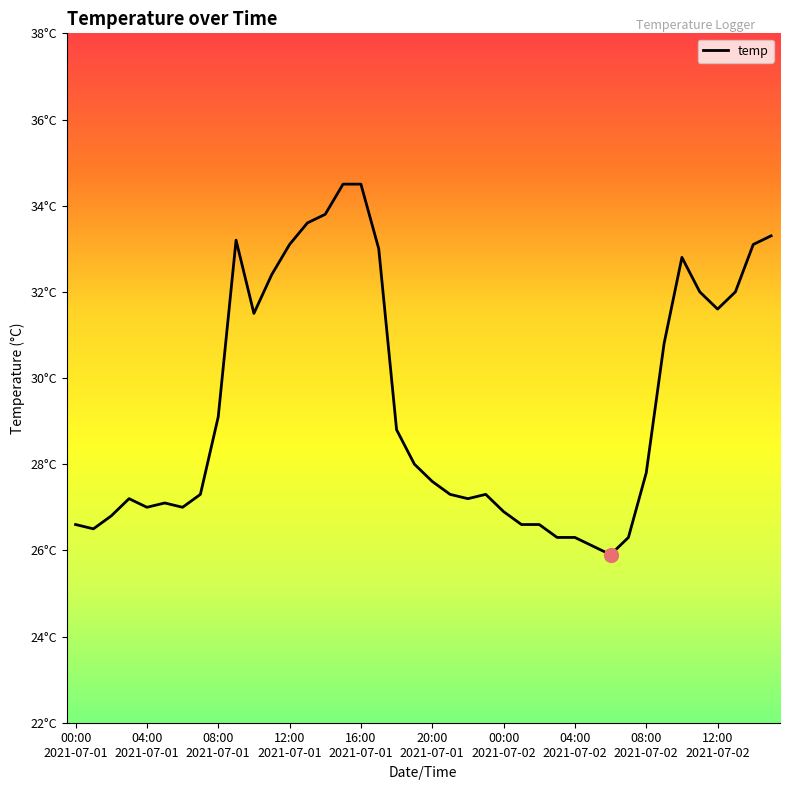

Rank the categories by value from lowest to highest.

2021-07-02 06:00, 2021-07-02 05:00, 2021-07-02 03:00, 2021-07-02 04:00, 2021-07-02 07:00, 2021-07-01 01:00, 2021-07-01 00:00, 2021-07-02 01:00, 2021-07-02 02:00, 2021-07-01 02:00, 2021-07-02 00:00, 2021-07-01 04:00, 2021-07-01 06:00, 2021-07-01 05:00, 2021-07-01 03:00, 2021-07-01 22:00, 2021-07-01 07:00, 2021-07-01 21:00, 2021-07-01 23:00, 2021-07-01 20:00, 2021-07-02 08:00, 2021-07-01 19:00, 2021-07-01 18:00, 2021-07-01 08:00, 2021-07-02 09:00, 2021-07-01 10:00, 2021-07-02 12:00, 2021-07-02 11:00, 2021-07-02 13:00, 2021-07-01 11:00, 2021-07-02 10:00, 2021-07-01 17:00, 2021-07-01 12:00, 2021-07-02 14:00, 2021-07-01 09:00, 2021-07-02 15:00, 2021-07-01 13:00, 2021-07-01 14:00, 2021-07-01 15:00, 2021-07-01 16:00